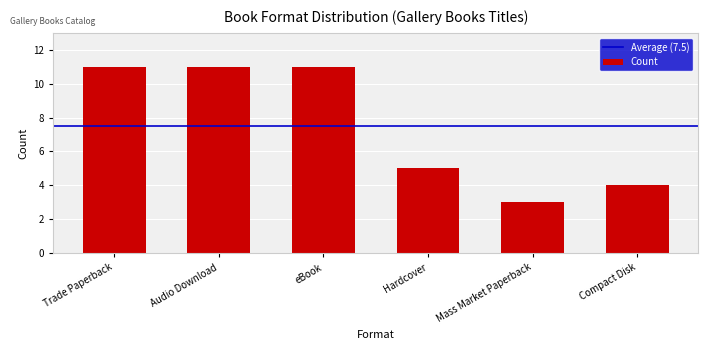

Which has a higher value, Compact Disk or Mass Market Paperback?

Compact Disk